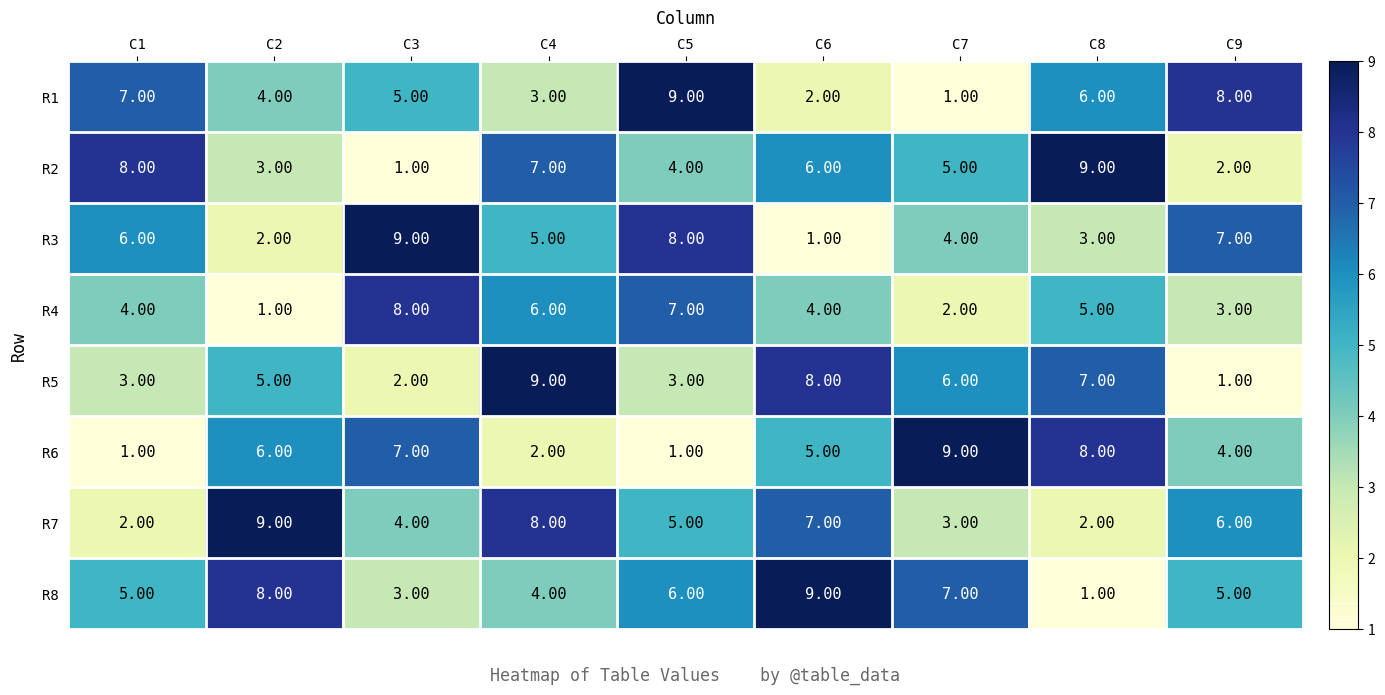

Rank the series at C3 from lowest to highest value.

R2, R5, R8, R7, R1, R6, R4, R3